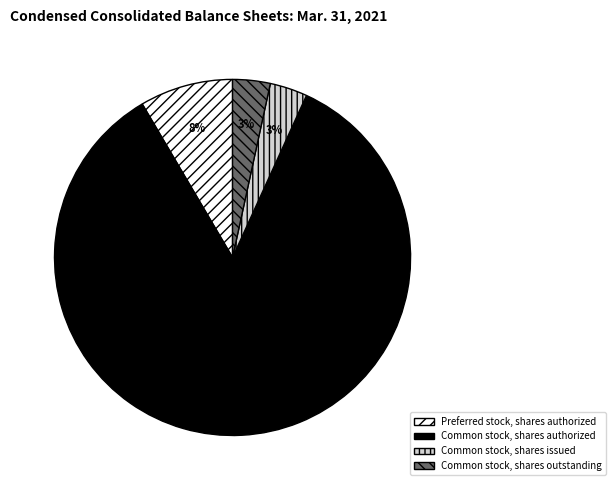

Which slice is the largest?

Common stock, shares authorized